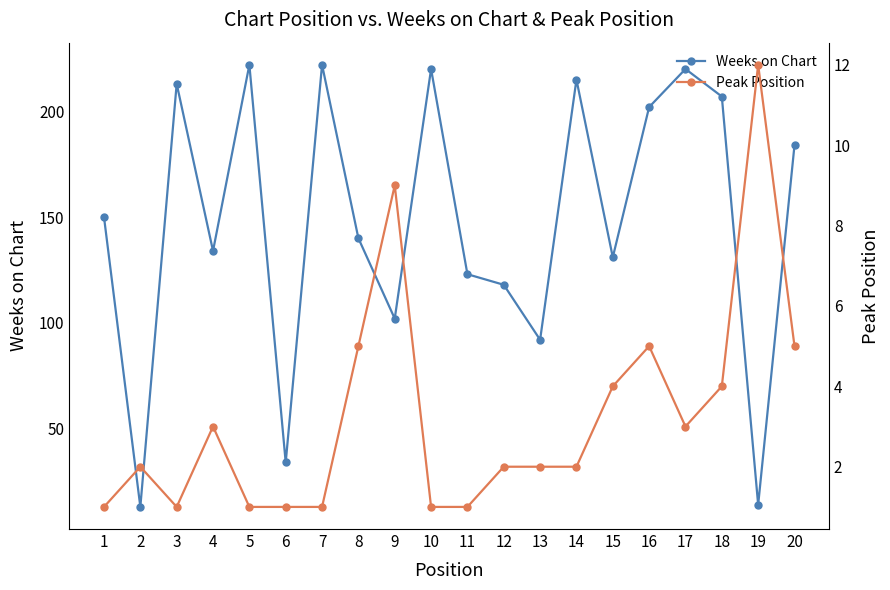

True or false: Weeks on Chart and Peak Position intersect in this chart.

False